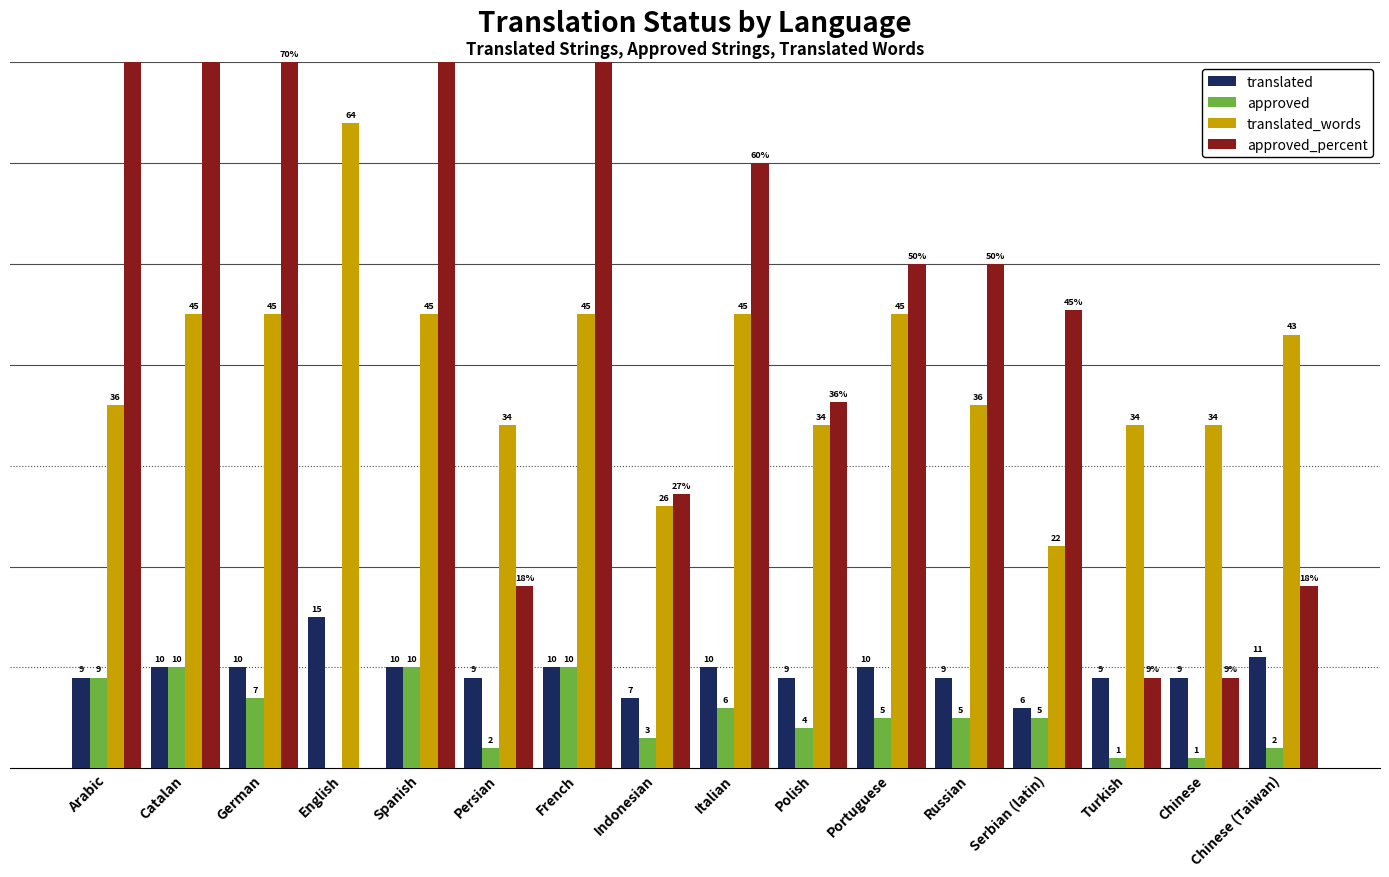

How many series are shown in this chart?

4